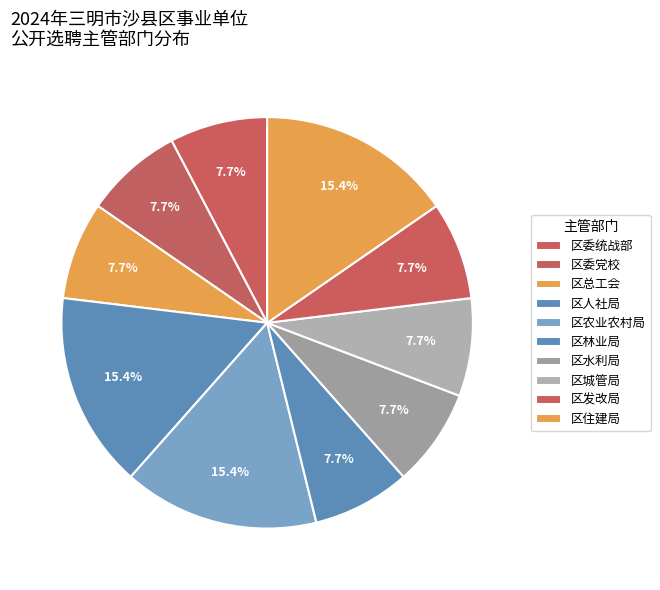

How much of the chart is everything except 区农业农村局?

84.6%